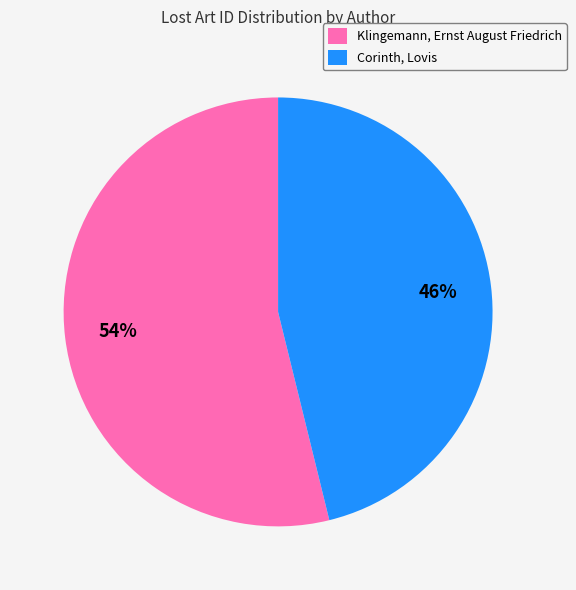

Combined, do Corinth, Lovis and Klingemann, Ernst August Friedrich account for over 50%?

Yes